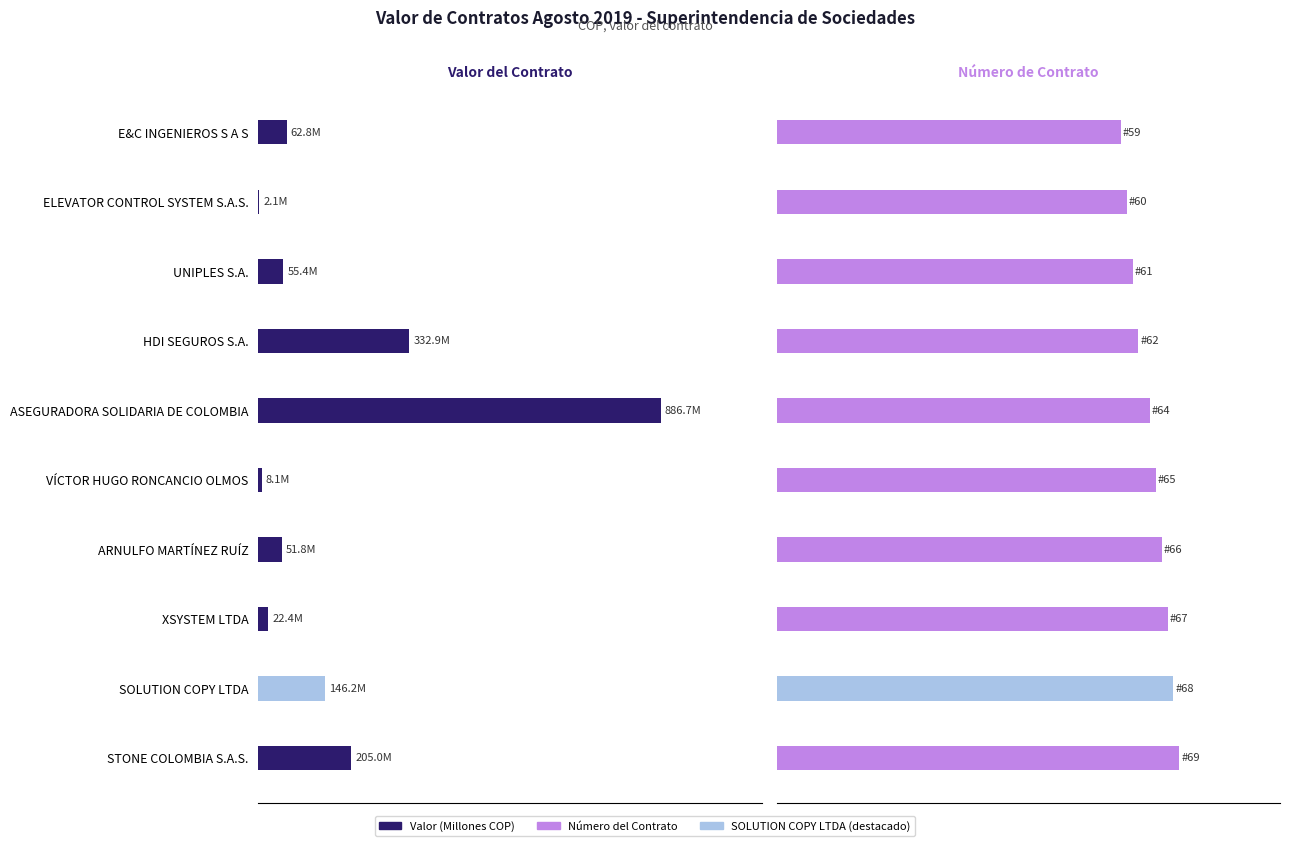

Reading left to right, what are all the values shown in this chart?

Valor (Millones COP): 62.8	2.1	55.4	332.9	886.7	8.1	51.8	22.4	146.2	205.0
Número del Contrato: 59.0	60.0	61.0	62.0	64.0	65.0	66.0	67.0	68.0	69.0